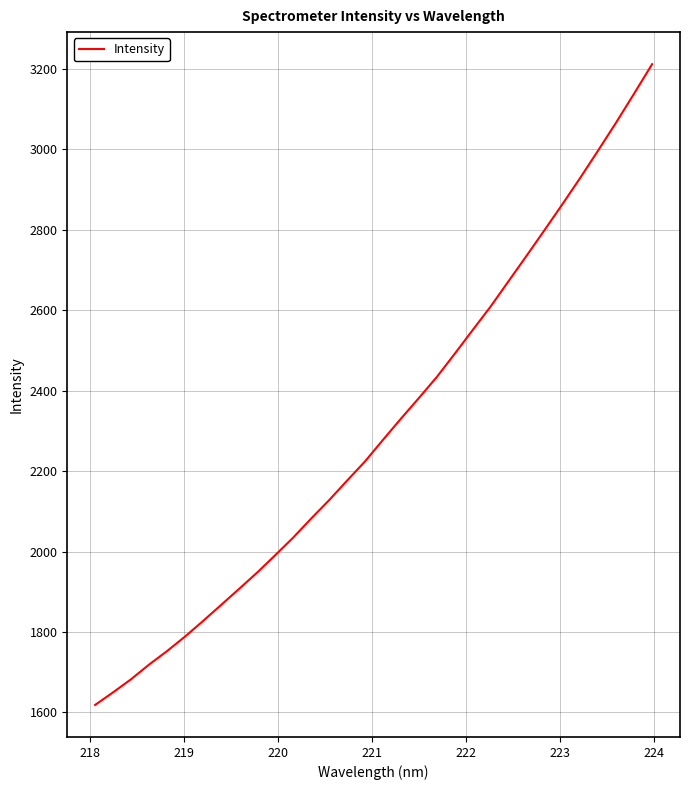

How many values are below 2277?

16